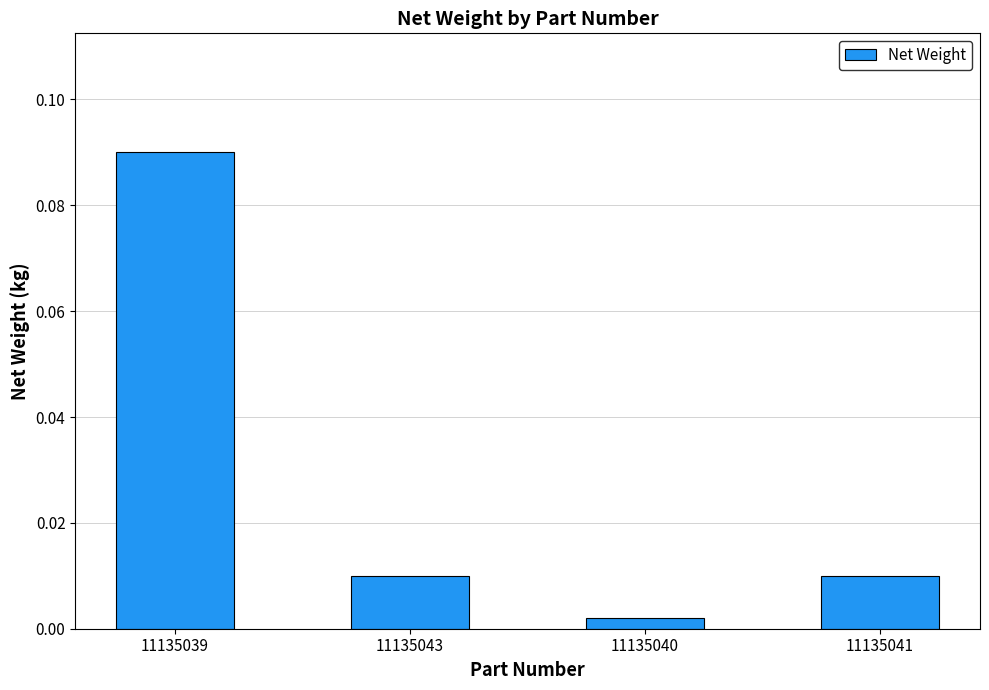

What is the label of the 1st bar from the left?

11135039